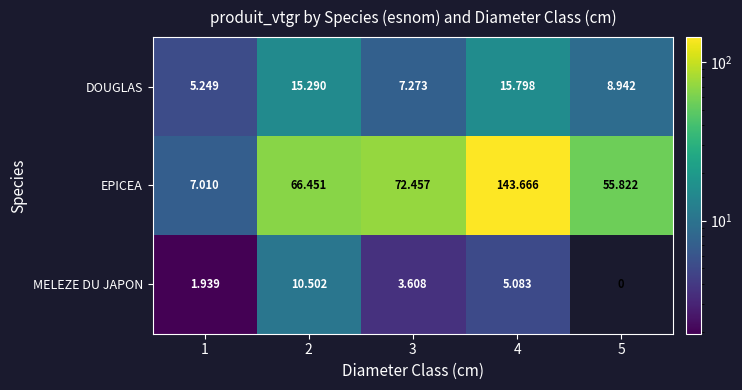

Which series has the largest total across all categories?

EPICEA